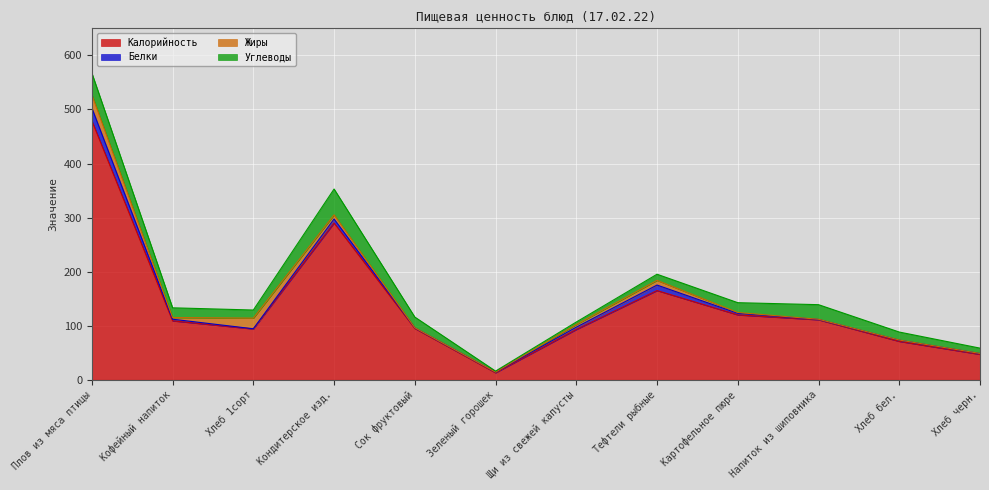

Where is Белки nearest to the value 12?

Тефтели рыбные